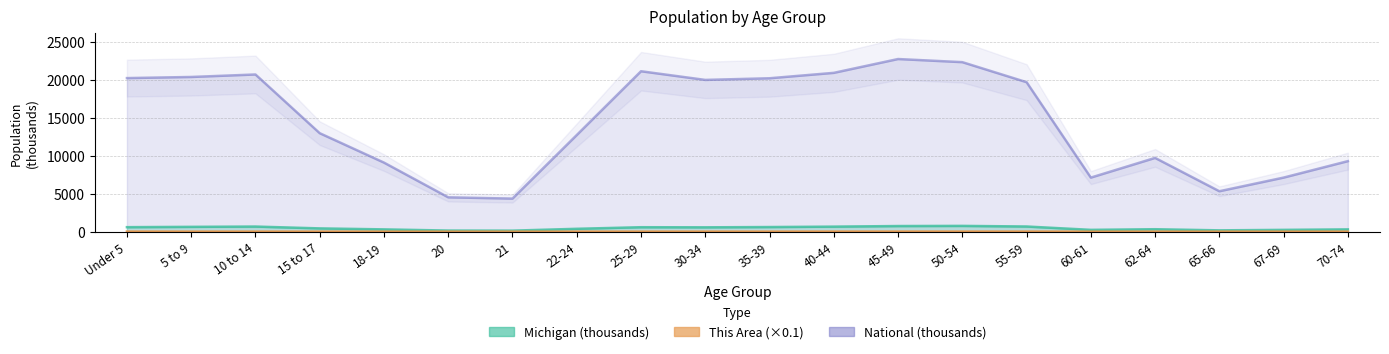

What is the minimum value shown in the chart?

3.4